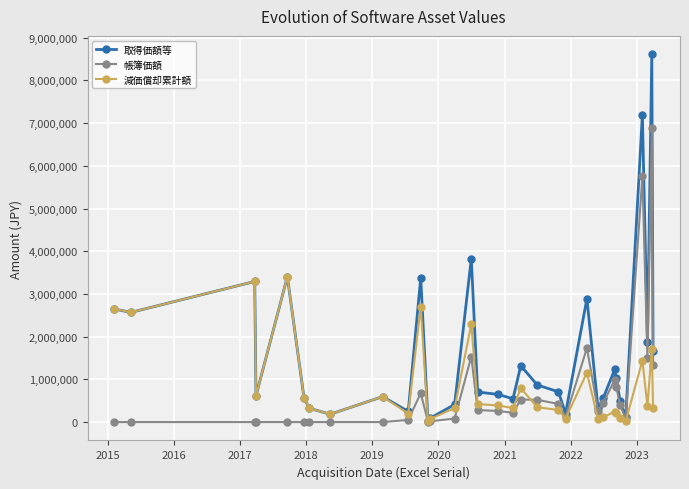

True or false: 帳簿価額 has more than 2 interior local peaks.

True